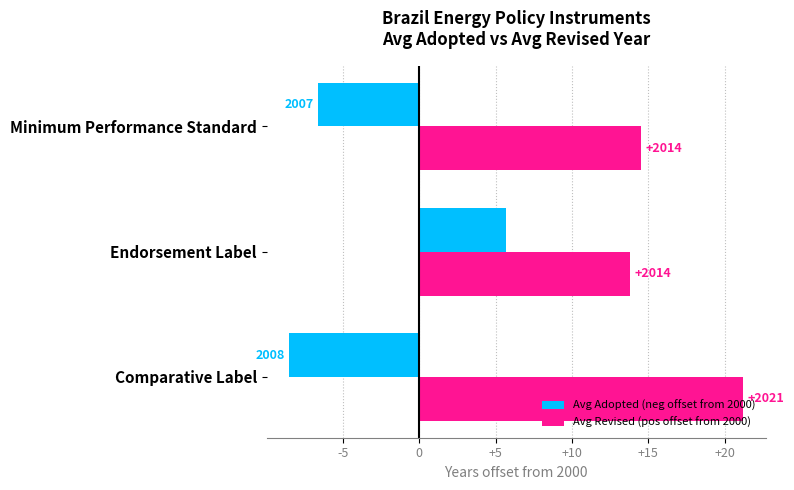

What is the value of the Avg Revised (pos offset from 2000) bar at the 1st from the left?

21.2